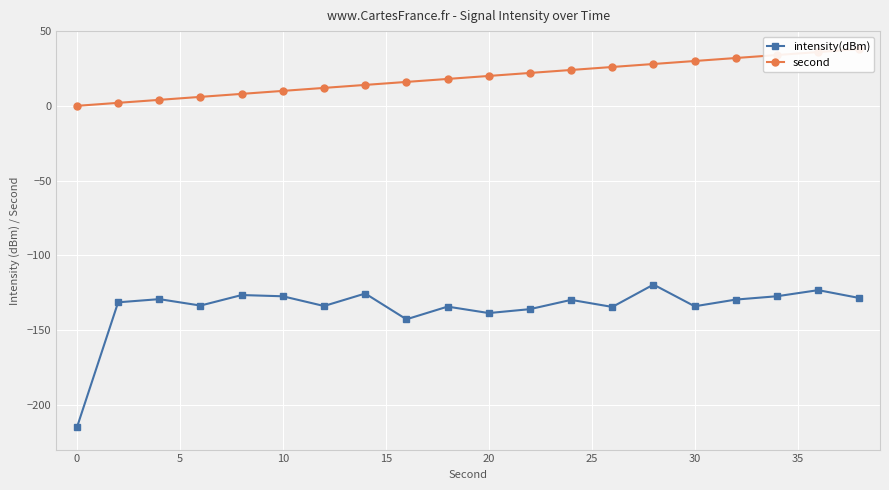

What is the difference between the maximum and minimum values in the intensity(dBm) series?

95.5